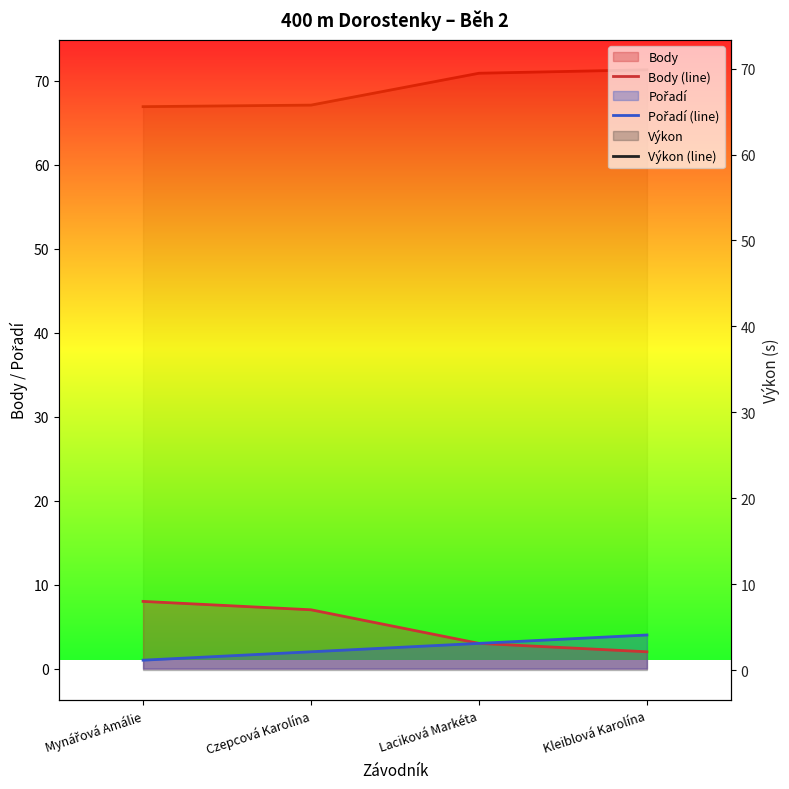

The value of Body (line) at Kleiblová Karolína is 2.0. True or false?

True